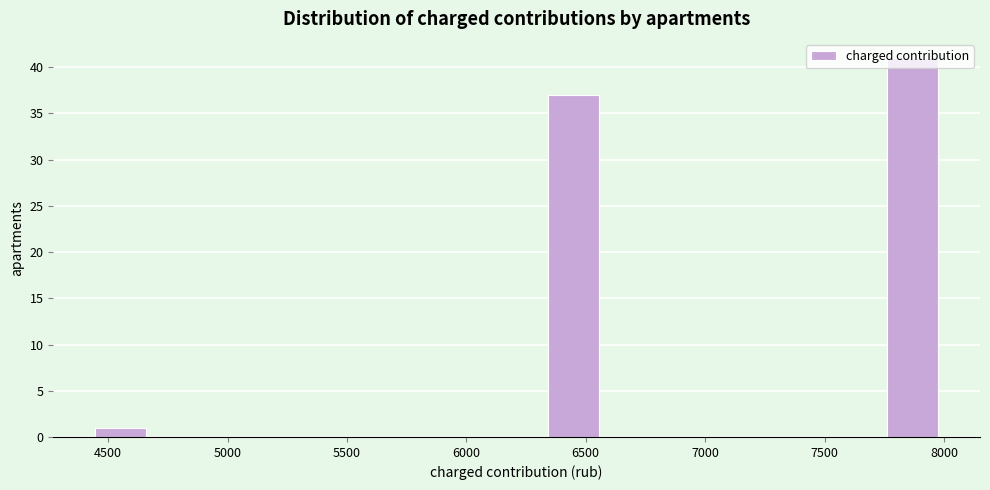

Reading left to right, list every bar in this chart as the range it spans on the x-axis followed by its height. Neither the bar edges nor the heights are printed on the chart, so give them approximately, as read against the axes.

4450 to 4700: 1
4700 to 4900: 0
4900 to 5150: 0
5150 to 5400: 0
5400 to 5650: 0
5650 to 5850: 0
5850 to 6100: 0
6100 to 6350: 0
6350 to 6600: 37
6600 to 6800: 0
6800 to 7050: 0
7050 to 7300: 0
7300 to 7500: 0
7500 to 7750: 0
7750 to 8000: 41